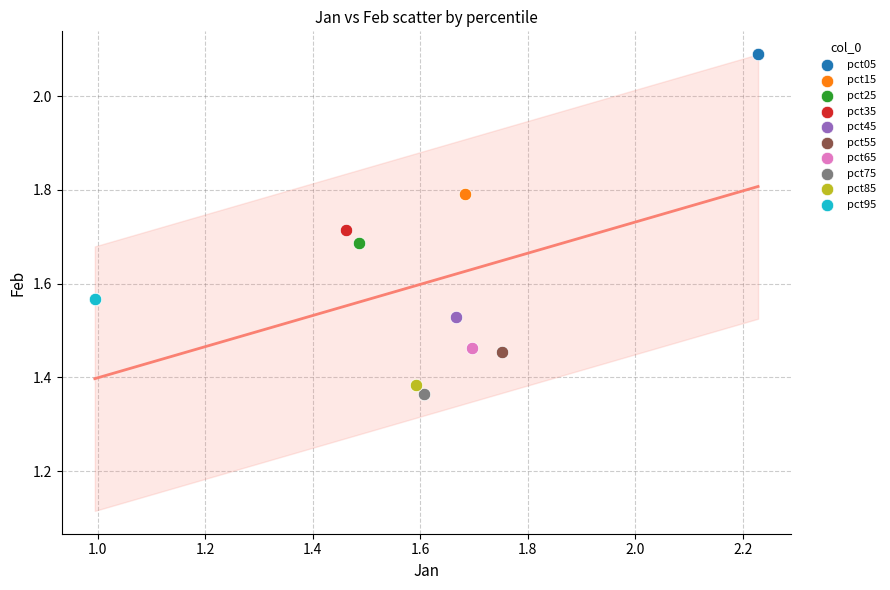

What are all the series names shown in the legend?

pct05, pct15, pct25, pct35, pct45, pct55, pct65, pct75, pct85, pct95